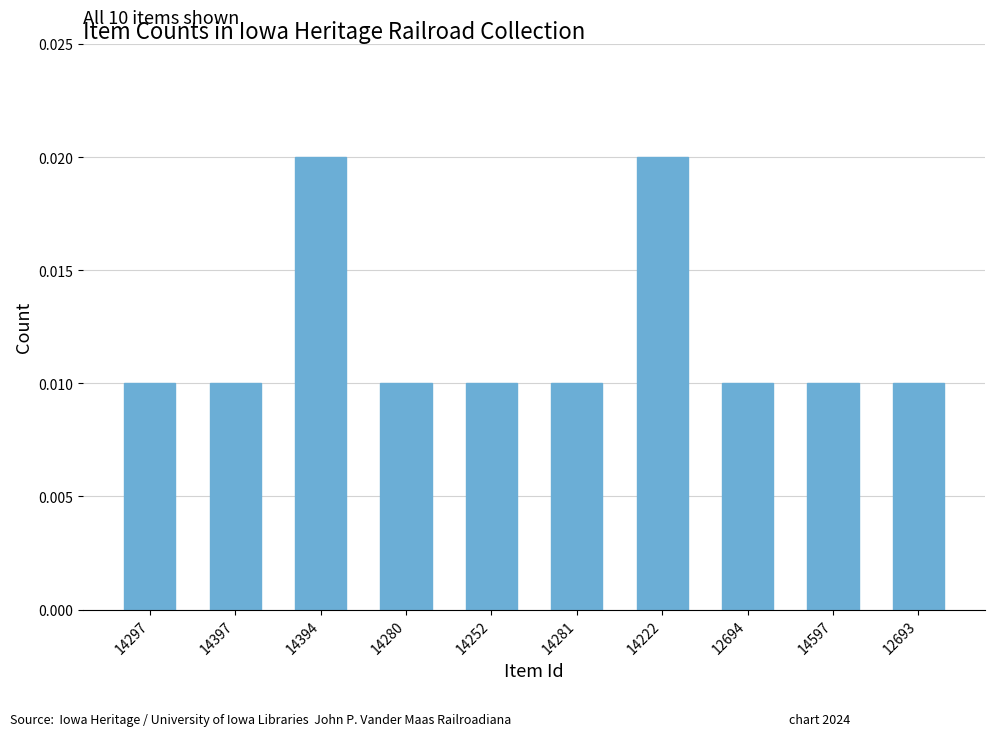

How many values are between 0 and 1?

10